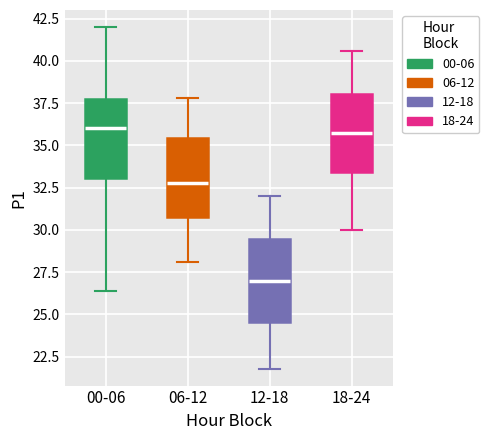

Where does the median line of the box for 06-12 sit on the y-axis? The values are not printed on the chart, so give them approximately, as read against the axis.

33.0